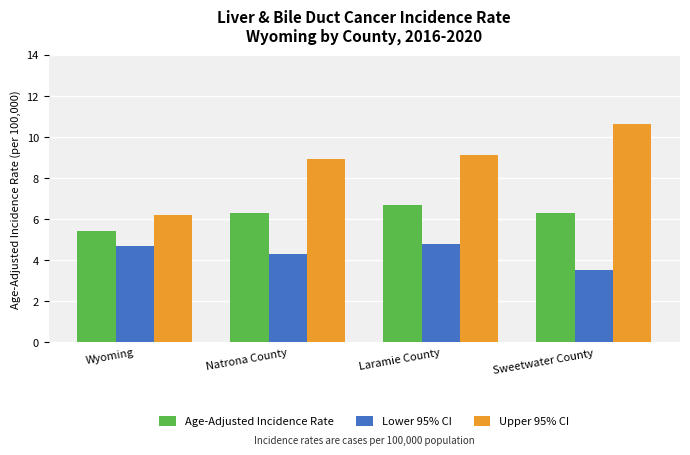

How many distinct data groups are displayed?

3